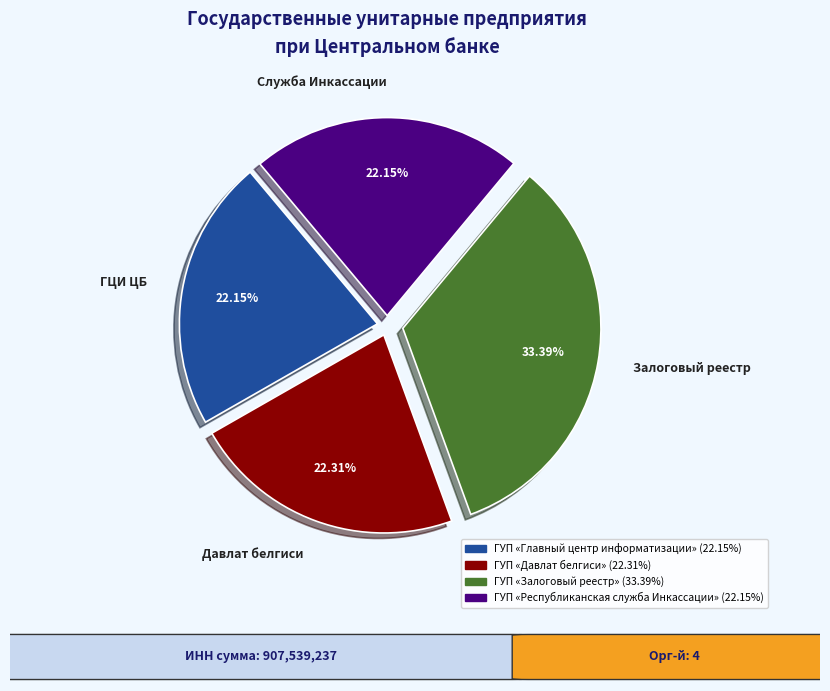

Which has a higher value, Залоговый реестр or ГЦИ ЦБ?

Залоговый реестр